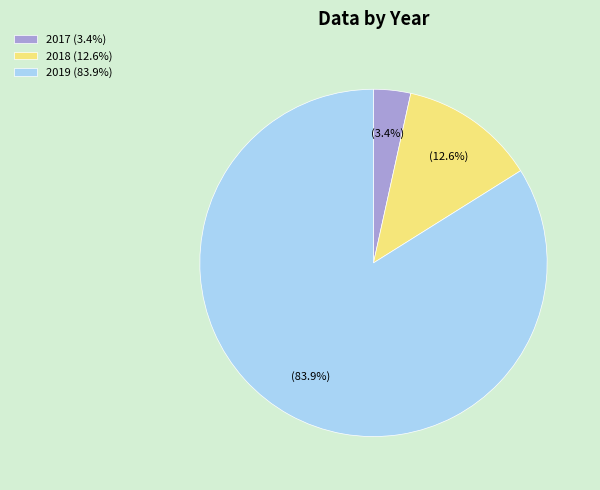

Which category has the smallest portion of the pie?

2017 (3.4%)